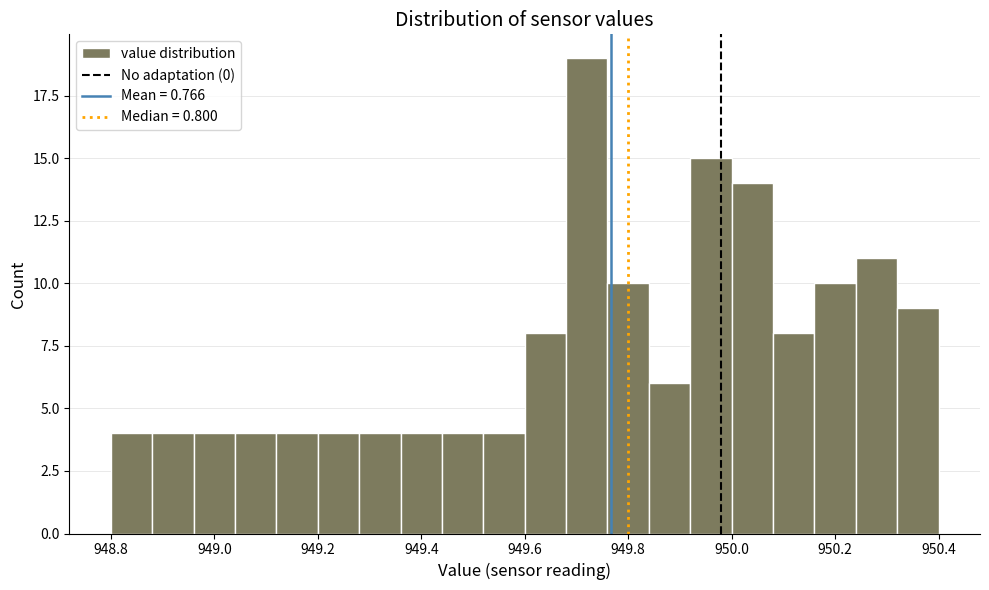

Reading left to right, transcribe this chart: for each bar, give the range it covers on the x-axis and its height. The values are not printed on the chart, so give them approximately, as read against the axis.

948.80 to 948.88: 4
948.88 to 948.96: 4
948.96 to 949.04: 4
949.04 to 949.12: 4
949.12 to 949.20: 4
949.20 to 949.28: 4
949.28 to 949.36: 4
949.36 to 949.44: 4
949.44 to 949.52: 4
949.52 to 949.60: 4
949.60 to 949.68: 8
949.68 to 949.76: 19
949.76 to 949.84: 10
949.84 to 949.92: 6
949.92 to 950.00: 15
950.00 to 950.08: 14
950.08 to 950.16: 8
950.16 to 950.24: 10
950.24 to 950.32: 11
950.32 to 950.40: 9